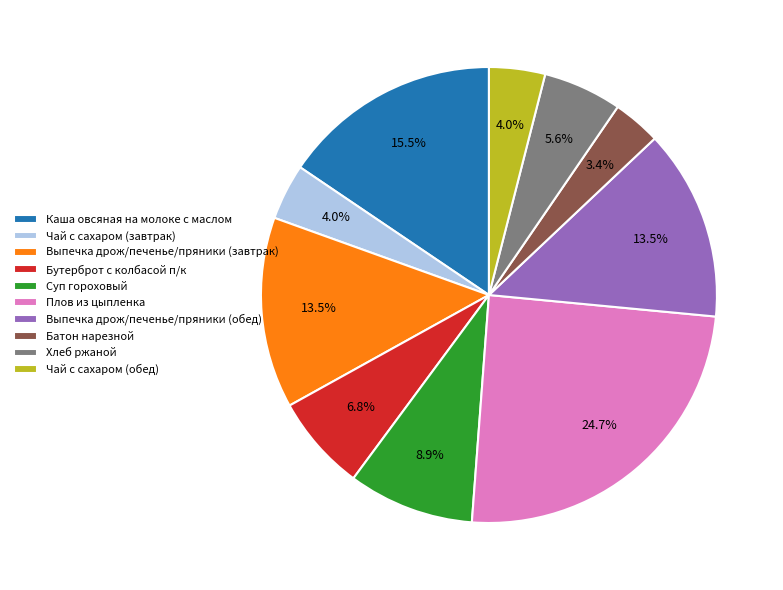

Count the number of slices in the pie.

10